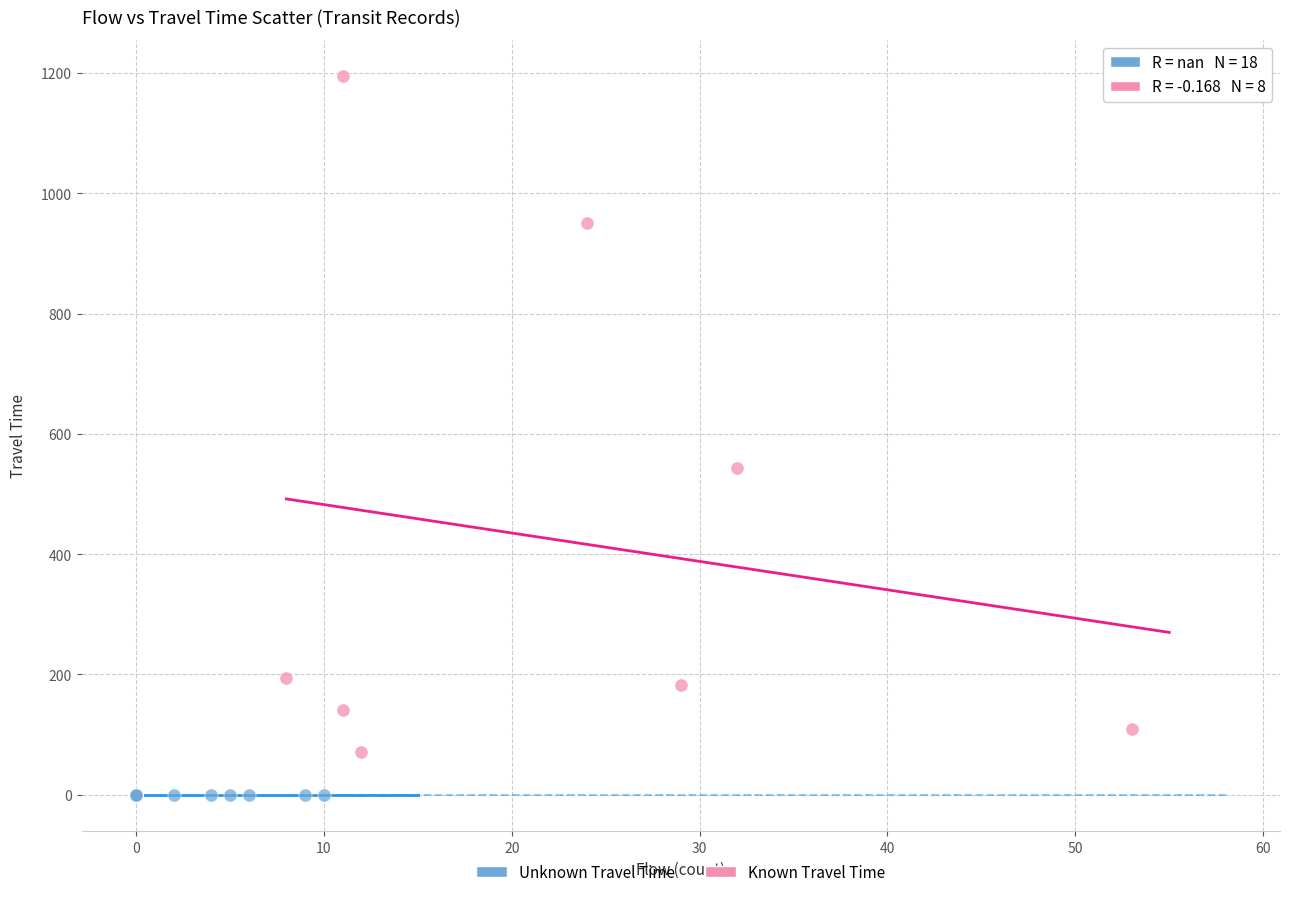

Which series contains the lowest Y value?

Unknown Travel Time